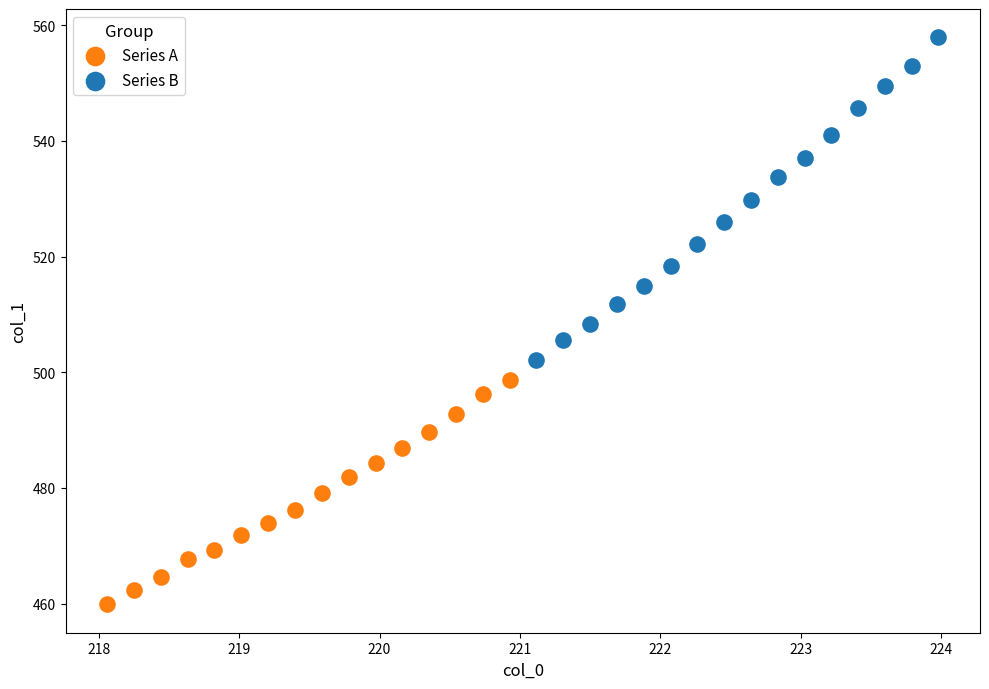

Which series has the largest Y range (max minus min)?

Series B